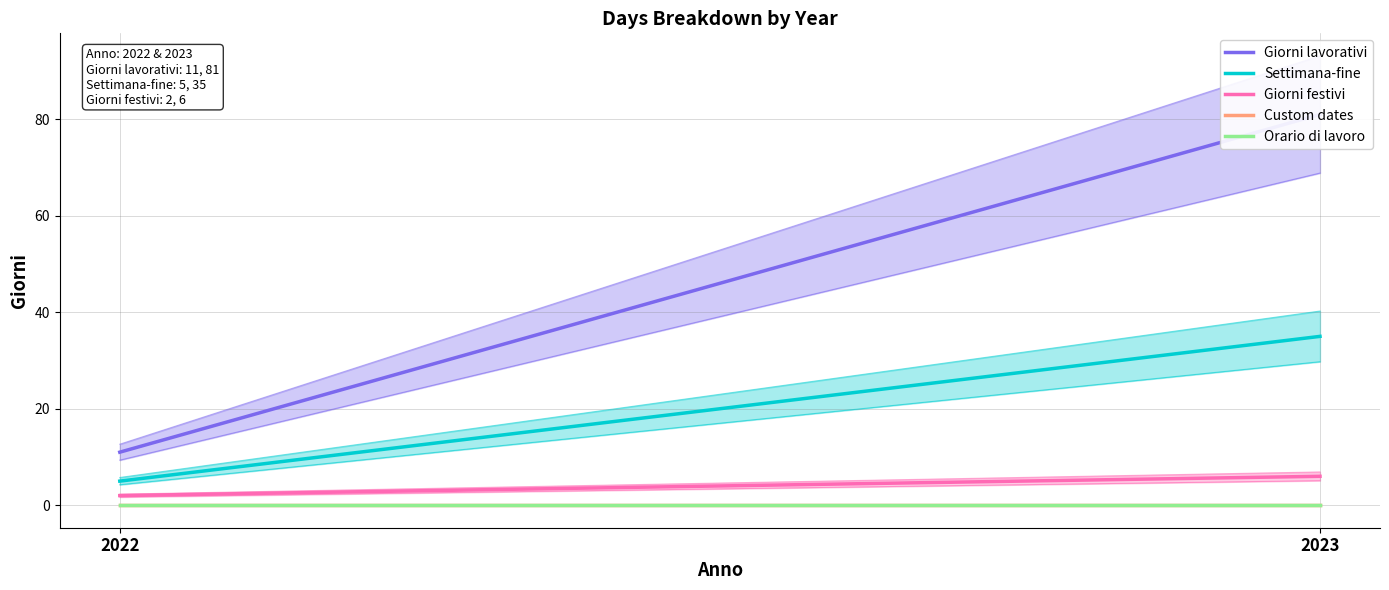

How many lines are shown in the chart?

5